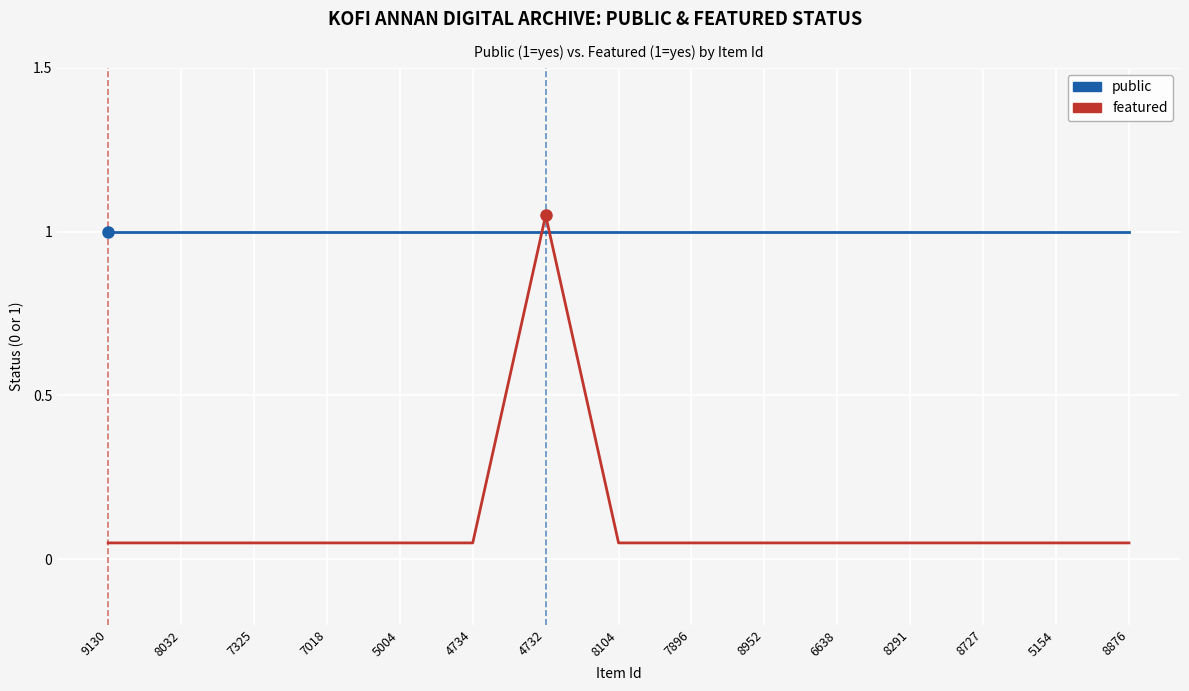

At how many categories does at least one series exceed 0?

15